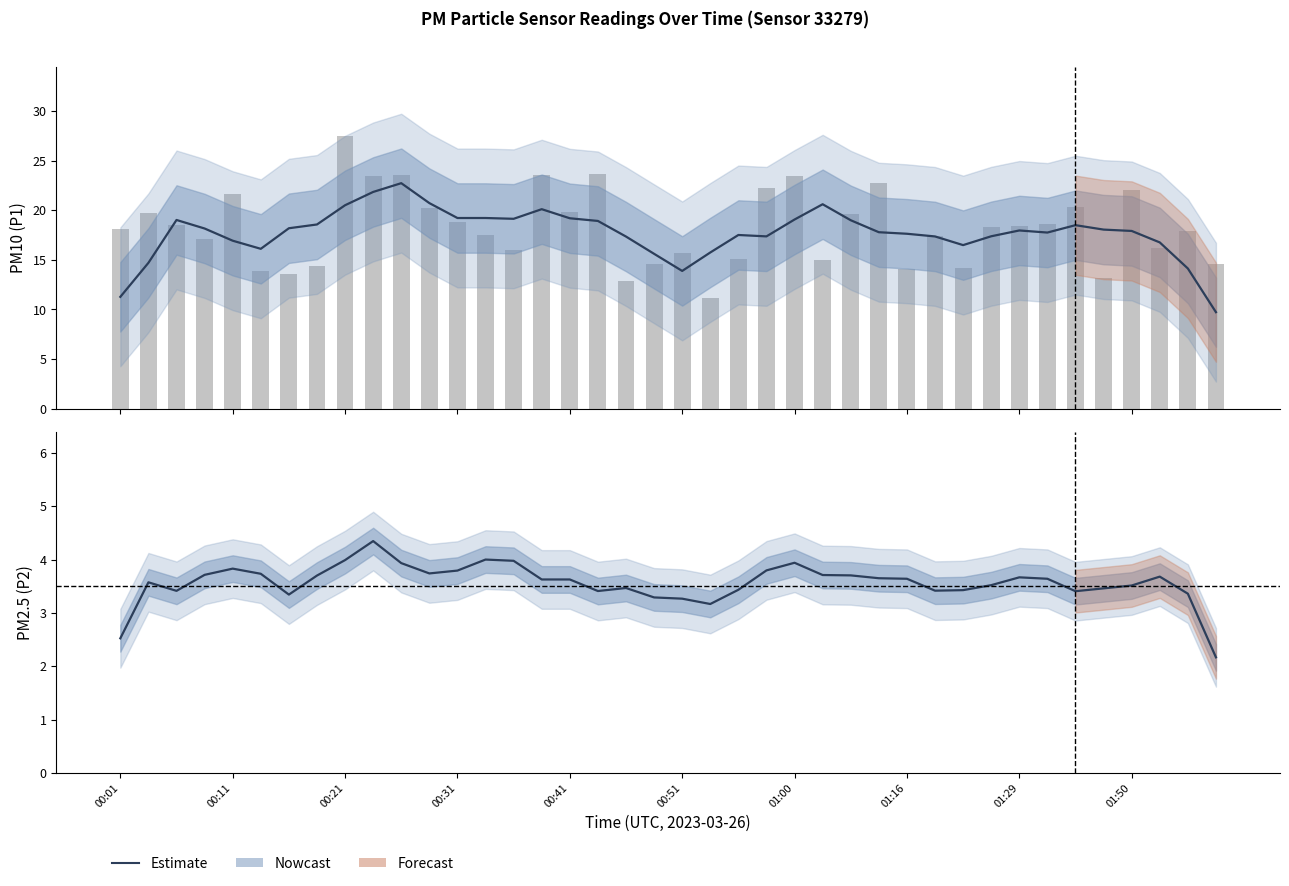

Is it true that Smoothed P2 equals 5.3 at 11?

False